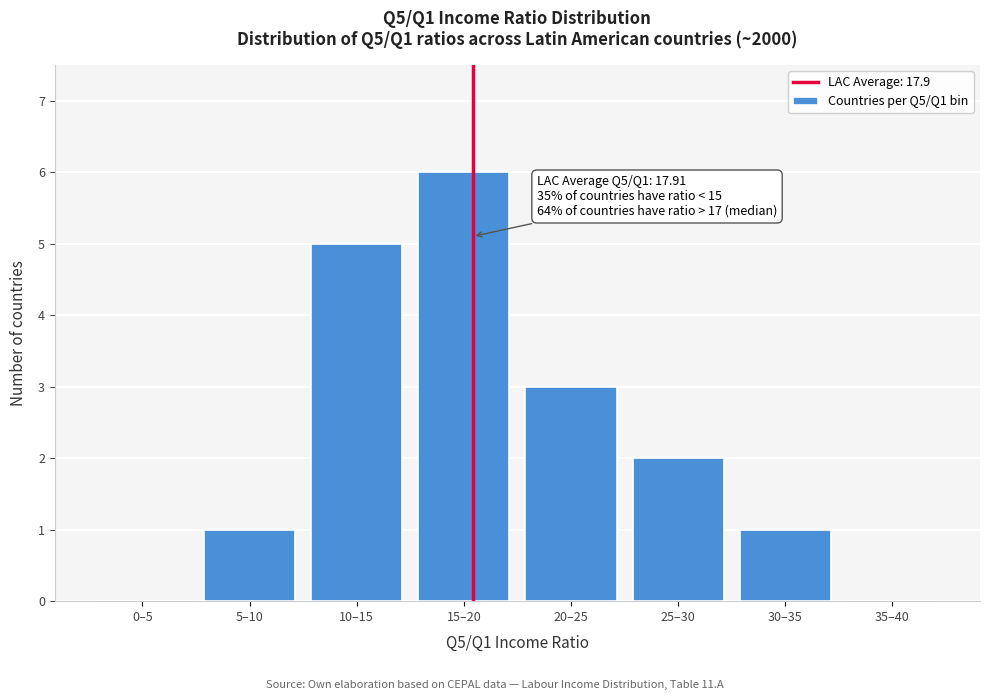

Reading left to right, extract all data points from this chart.

0–5=0	5–10=1	10–15=5	15–20=6	20–25=3	25–30=2	30–35=1	35–40=0